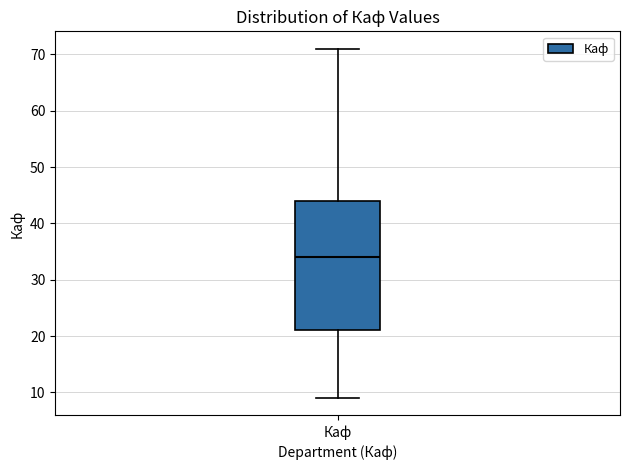

Where is the upper edge of the box for Каф on the y-axis? The values are not printed on the chart, so give them approximately, as read against the axis.

44